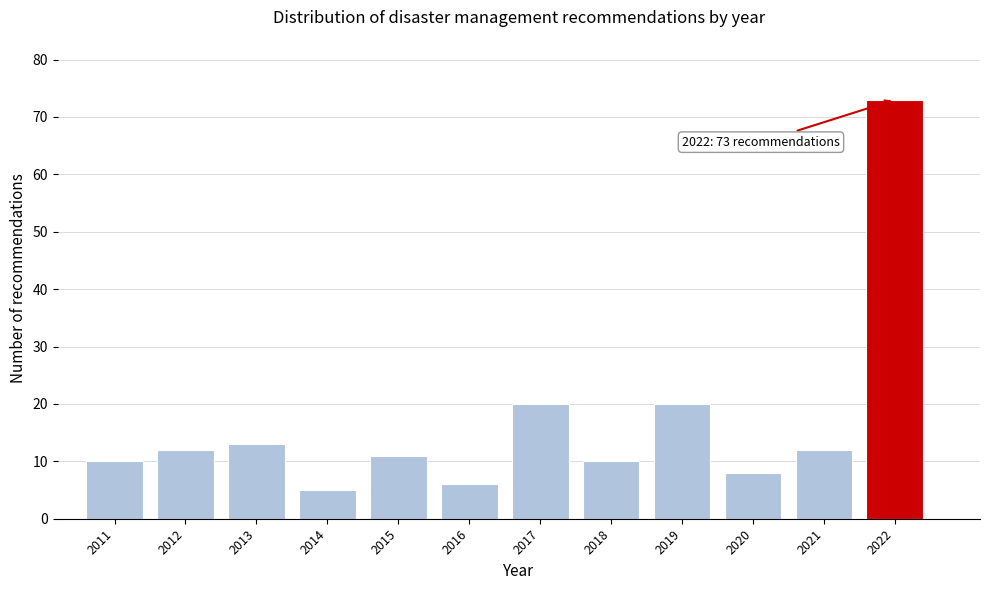

Reading left to right, transcribe all the data shown in this chart.

10	12	13	5	11	6	20	10	20	8	12	73